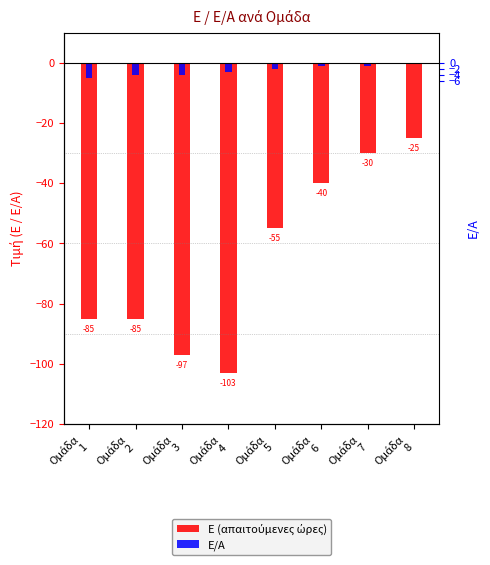

The Ε/Α series shows -5 at Ομάδα
1. True or false?

True